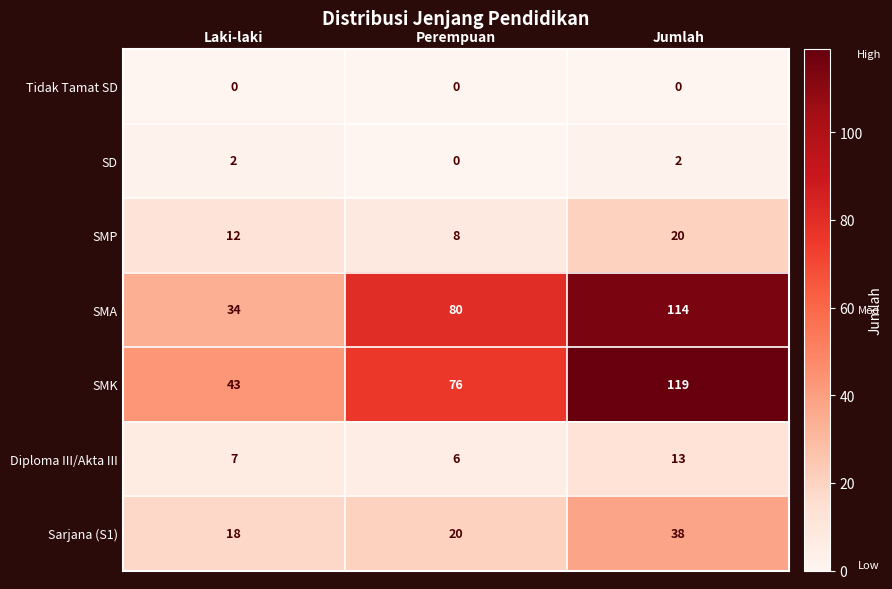

Which category has the lowest value in the Sarjana (S1) series?

Laki-laki